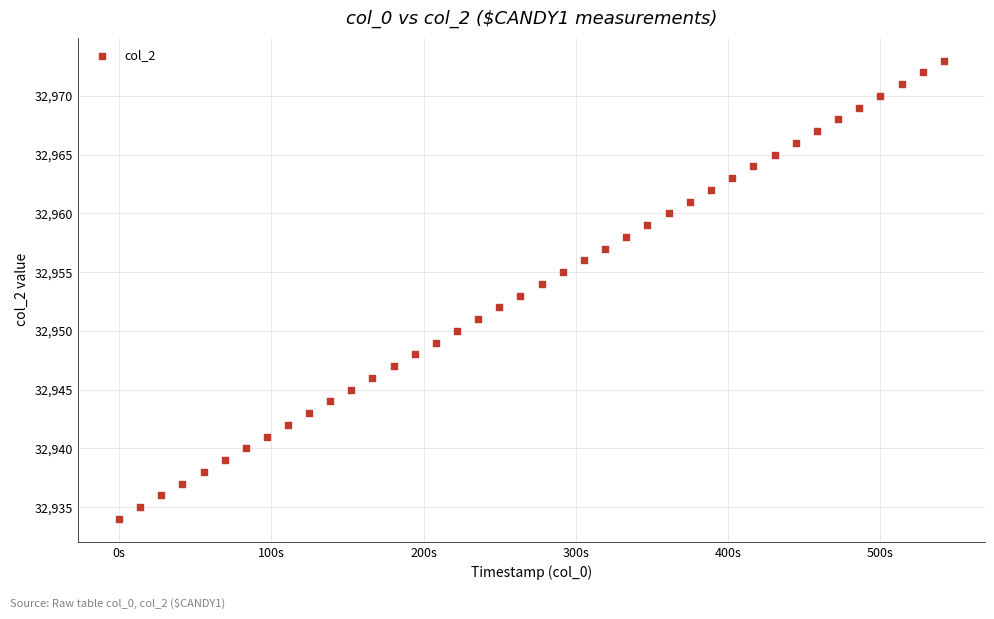

What is the range of Y values (max minus min)?

39